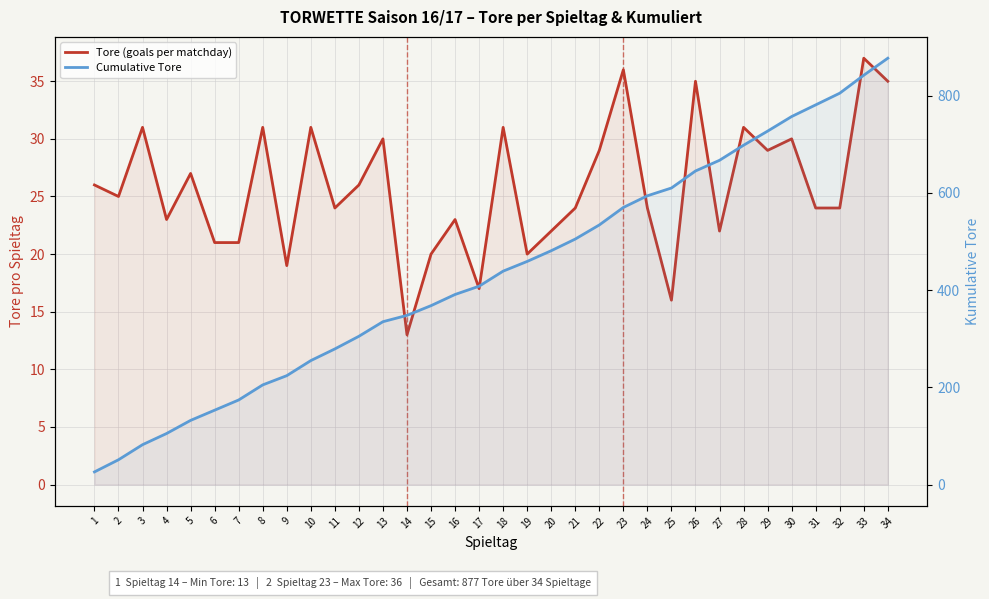

Between 25 and 34, which series saw the biggest shift?

Cumulative Tore